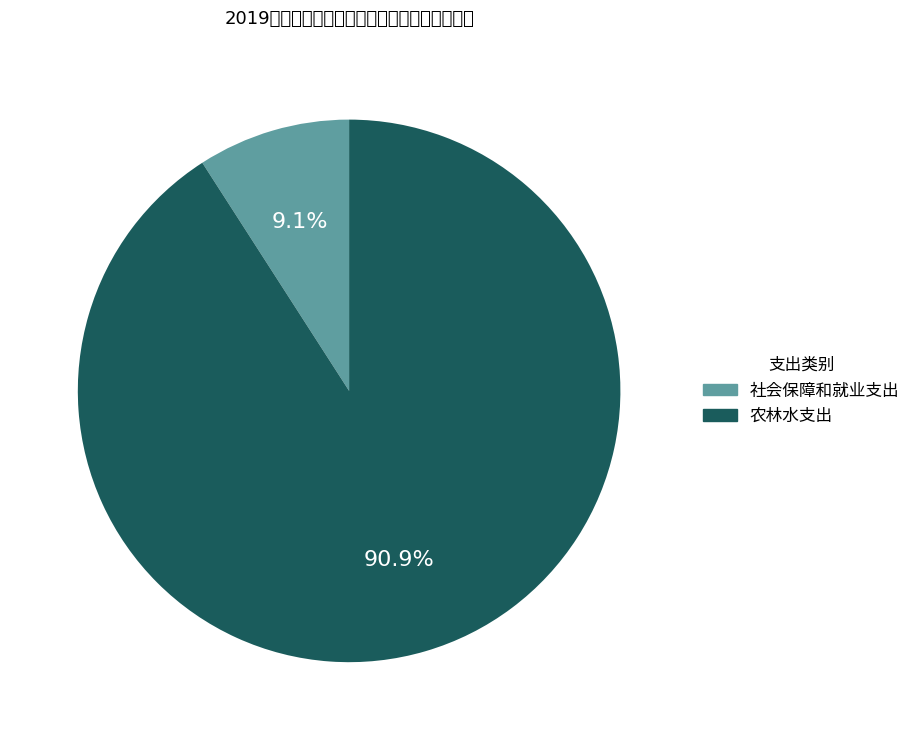

Which slice represents more than half of the pie?

农林水支出